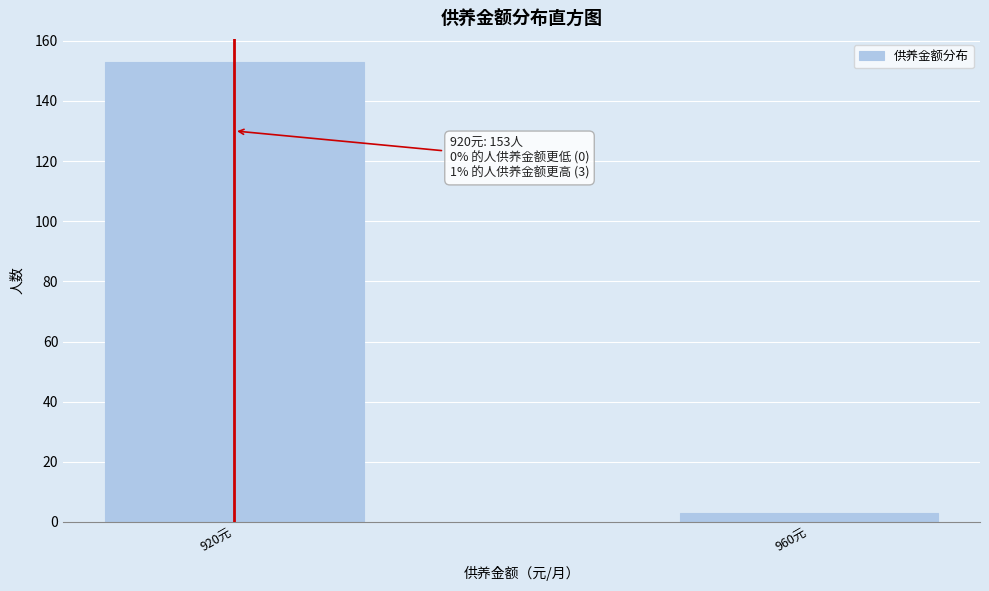

Reading right to left, transcribe all the data shown in this chart.

3	153